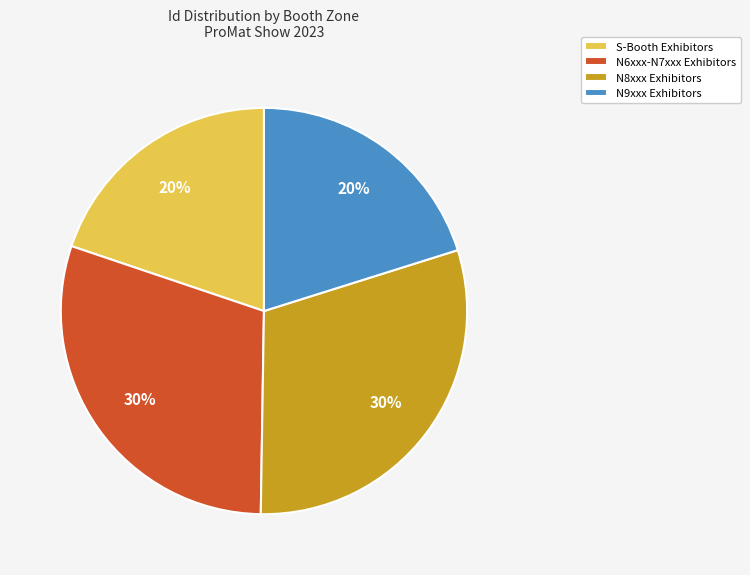

To the nearest percent, what percentage of the pie is S-Booth Exhibitors?

20%